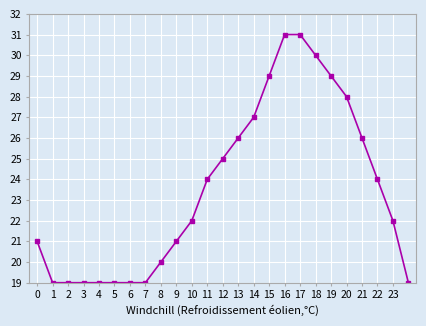

What is the greatest value displayed?

31